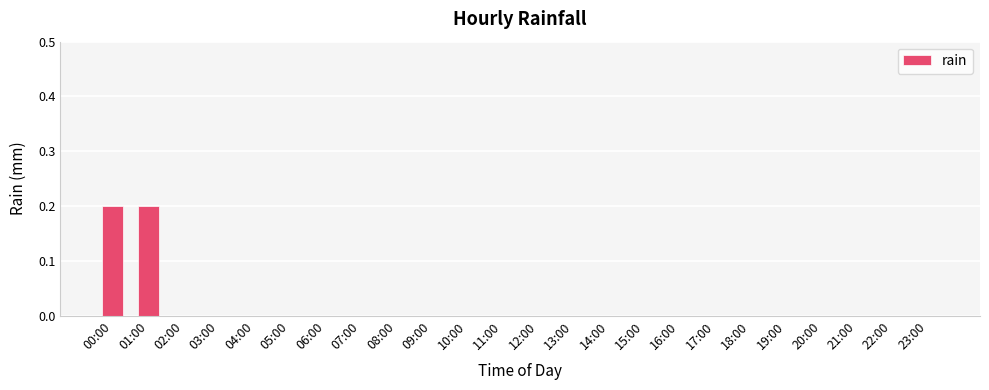

The value at 02:00 is 0.0. True or false?

True